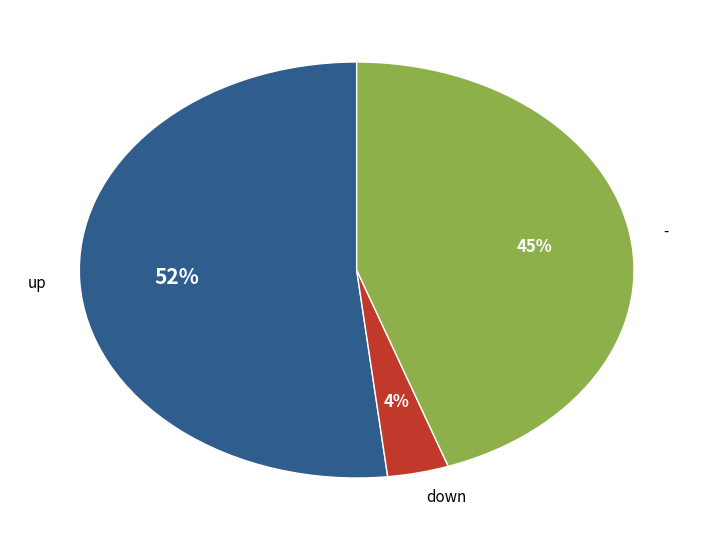

What is the ratio of the value at up to the value at -?

1.2